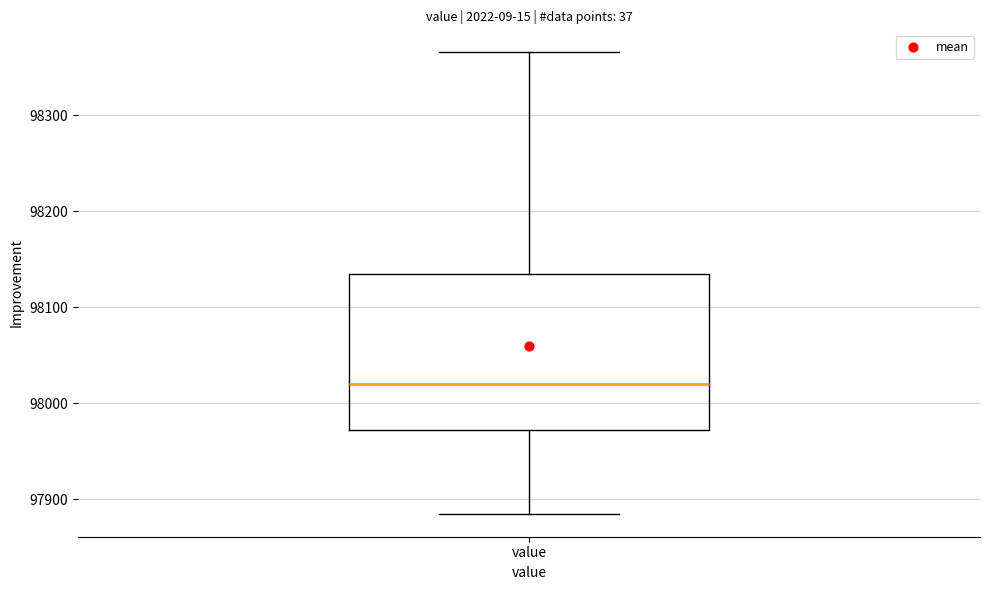

Transcribe this box plot: give where the median line is, the range the box spans, and where the two whiskers end, as read against the y-axis. The values are not printed on the chart, so give them approximately, as read against the axis.

median 98020, box 97970 to 98130, whiskers 97880 to 98370